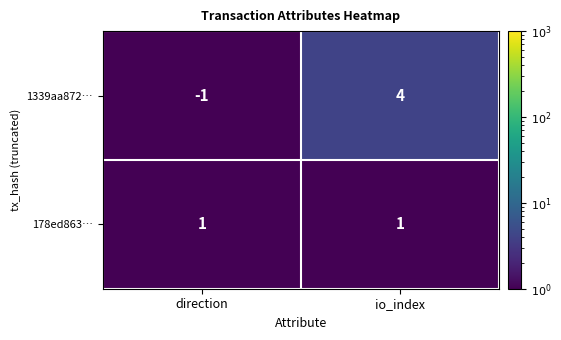

The value of 178ed863… at direction is 0. True or false?

False